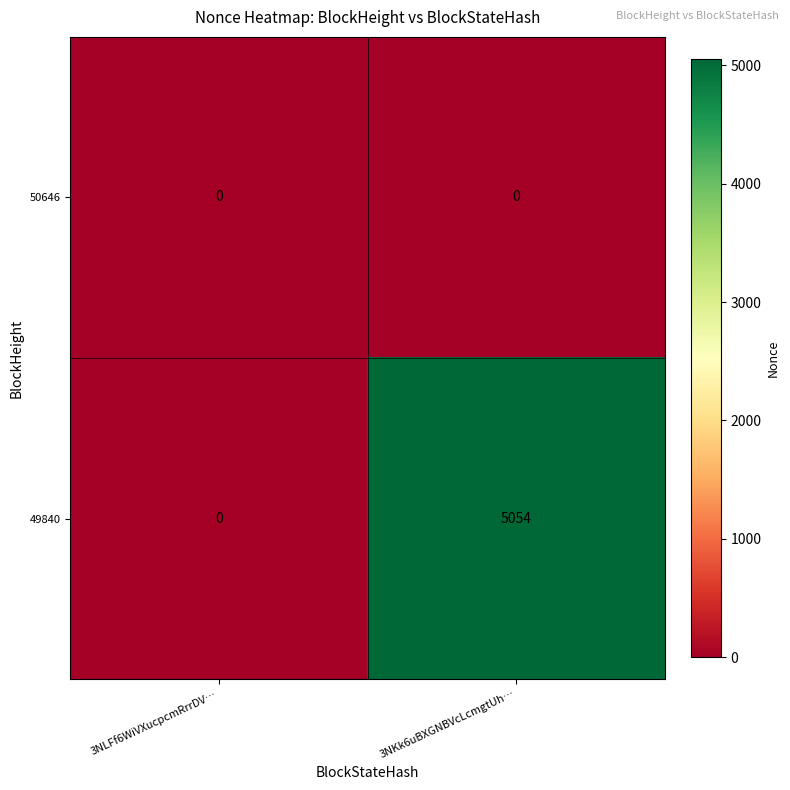

How many data points does each series have?

2